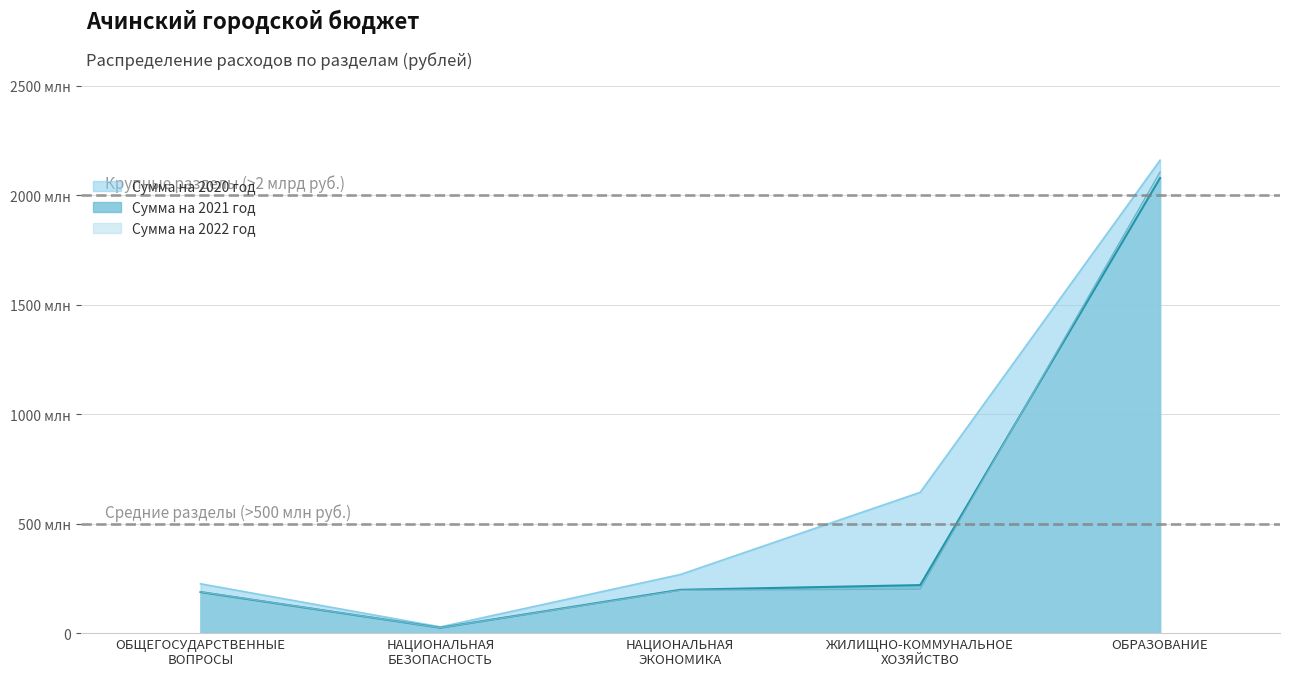

How many data points in Сумма на 2020 год are less than 267639914?

2